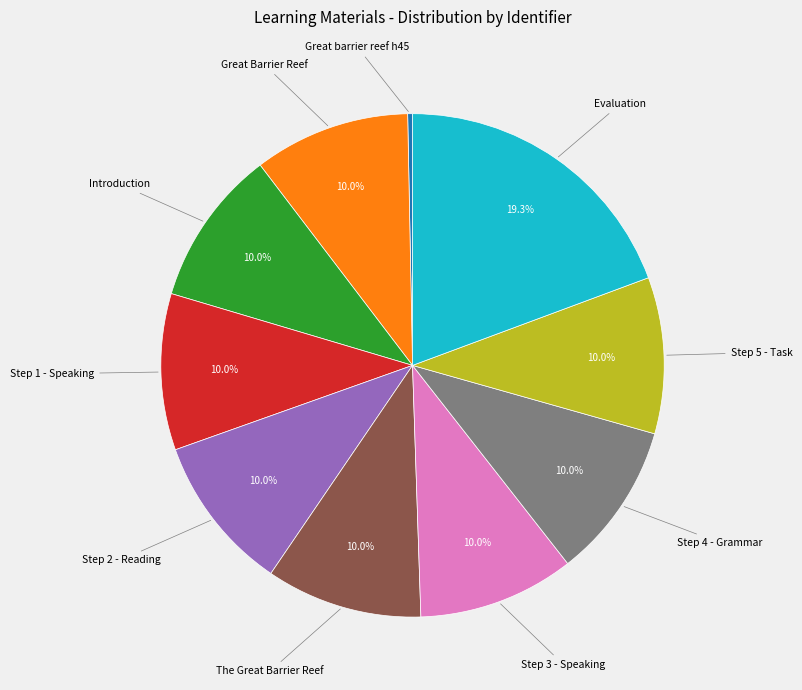

Is there any slice that represents more than half of the pie?

No